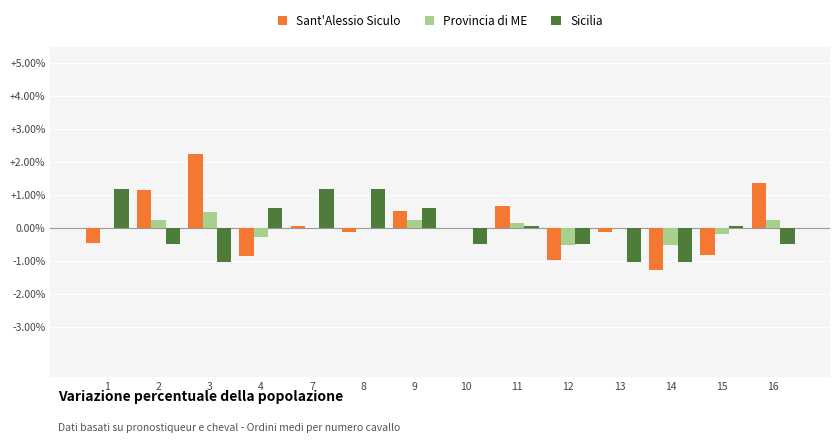

Is the value of Sant'Alessio Siculo at 4 greater than the value of Provincia di ME at 16?

No